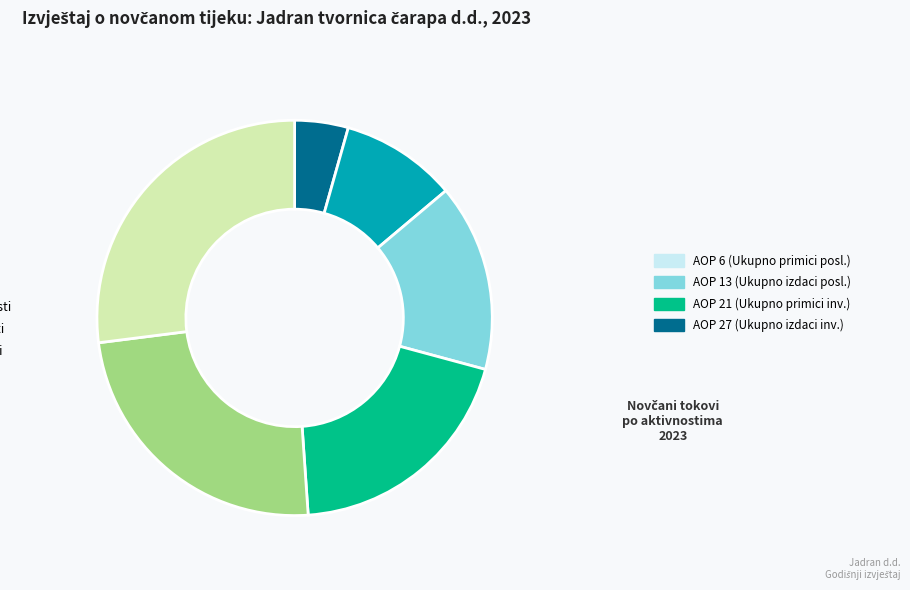

Does any single category account for the majority?

No